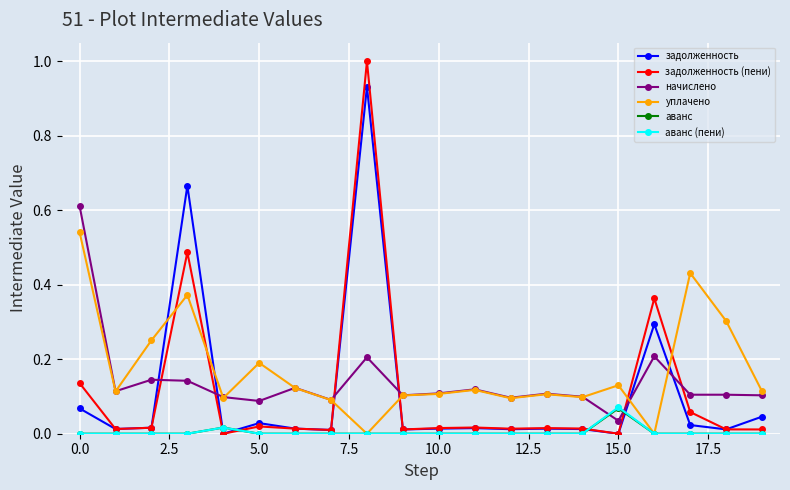

What are all the series names shown in the legend?

задолженность, задолженность (пени), начислено, уплачено, аванс, аванс (пени)